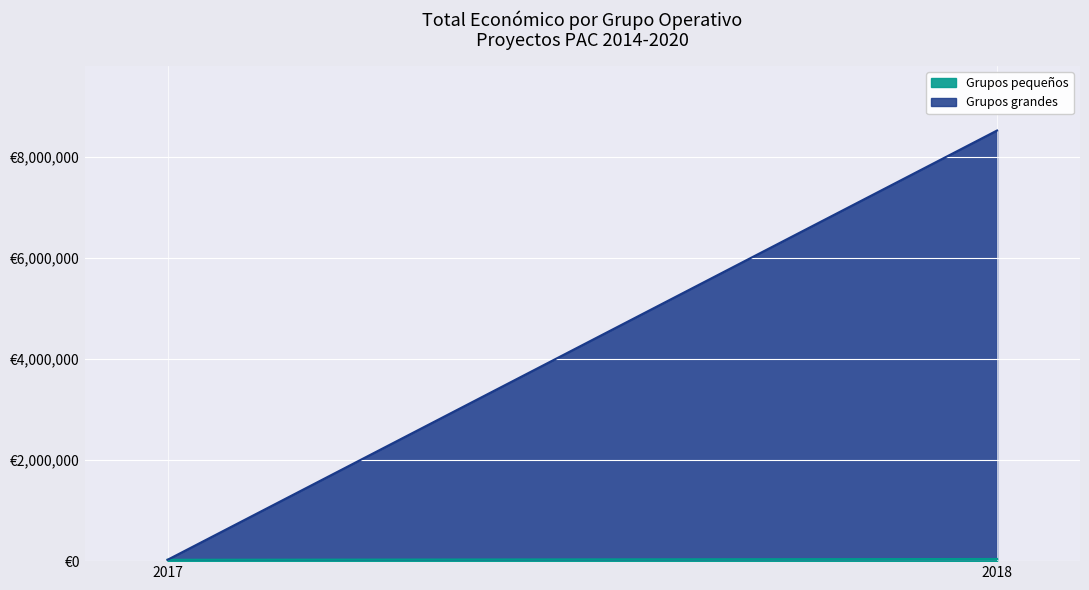

The value at 2018 is 26995. True or false?

True